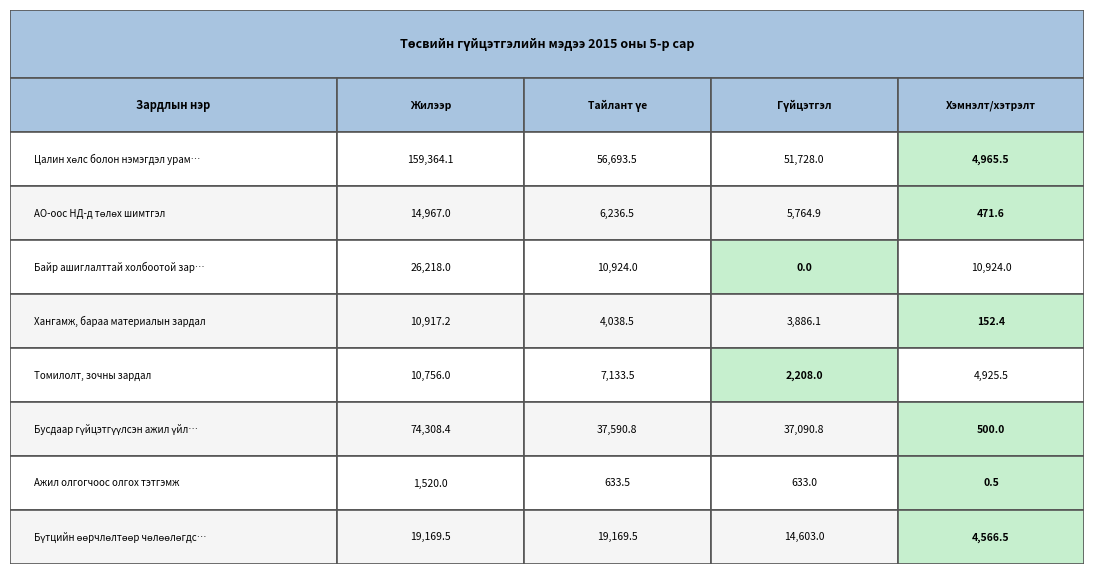

How many values in the Томилолт, зочны зардал series exceed 7133?

2